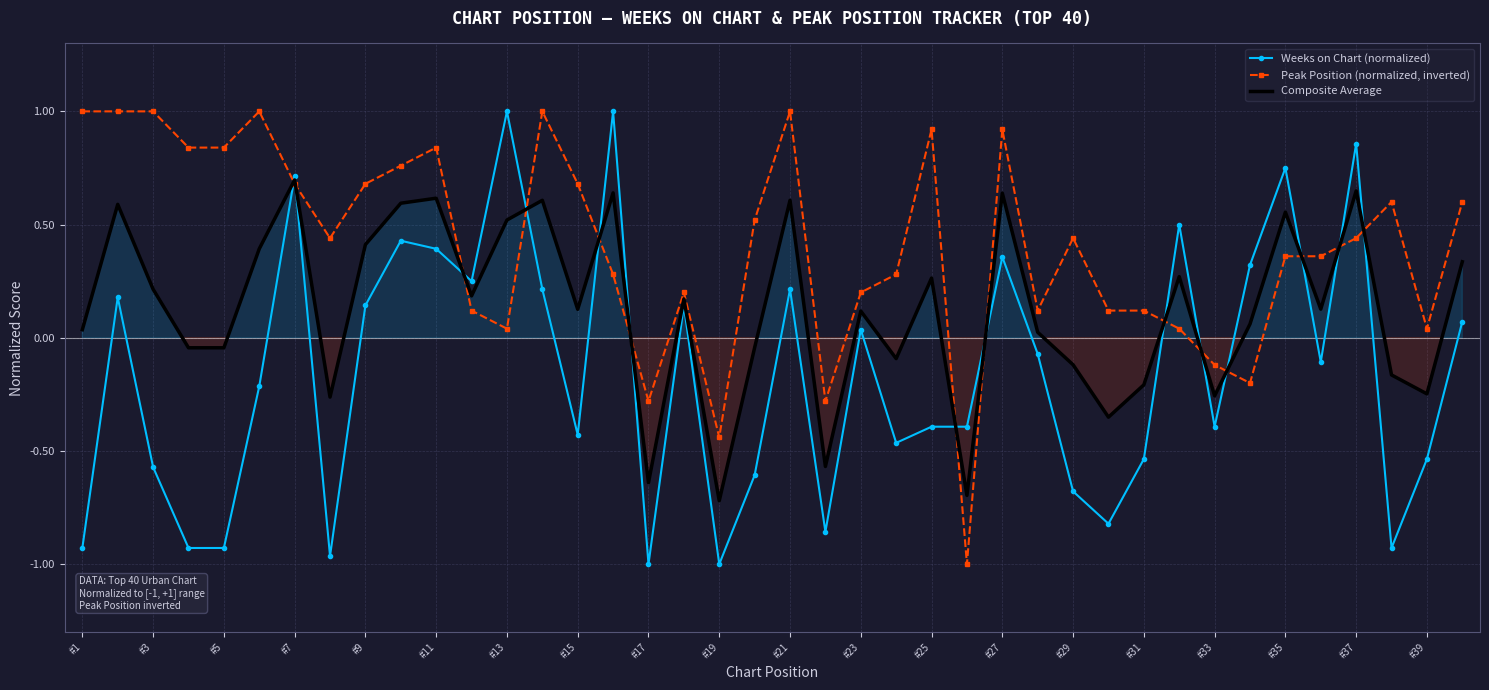

The value of Weeks on Chart (normalized) at #17 is -1.0. True or false?

True